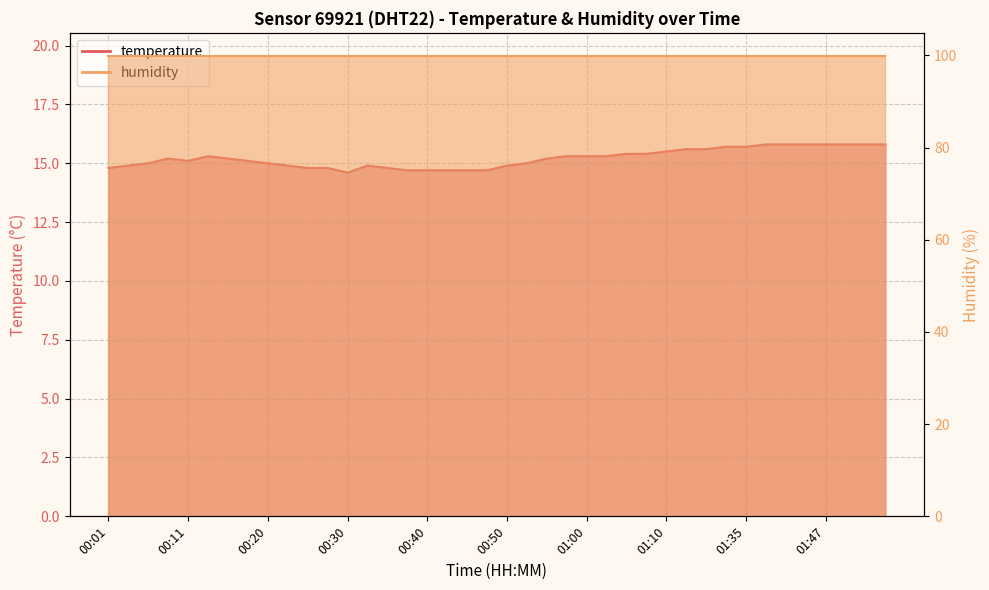

What is the sum of all values?

608.4